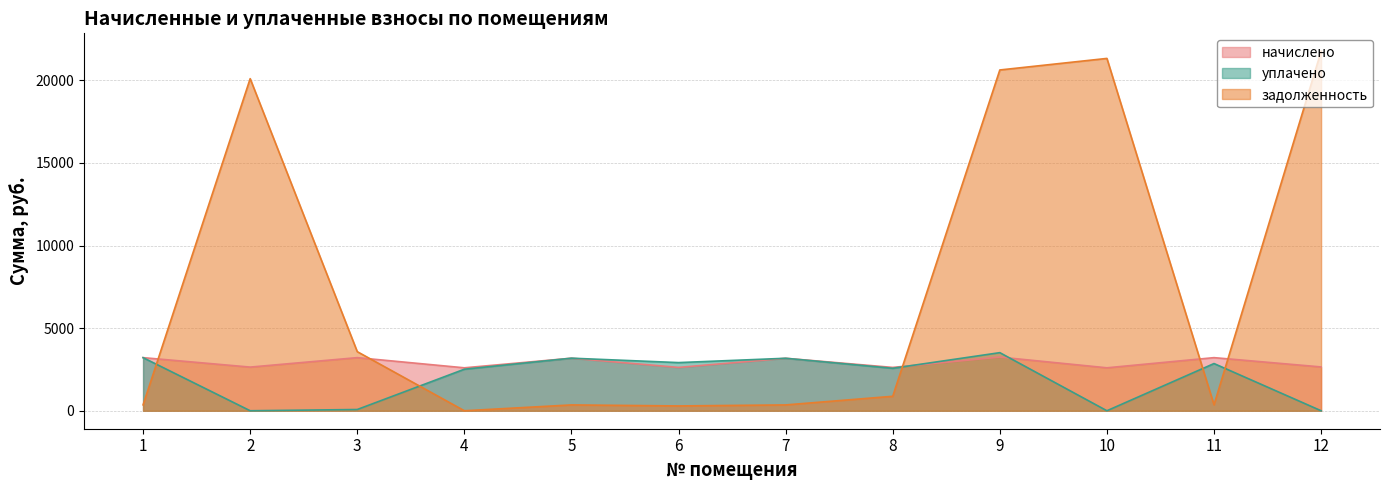

How many intersections are there between уплачено and начислено?

3